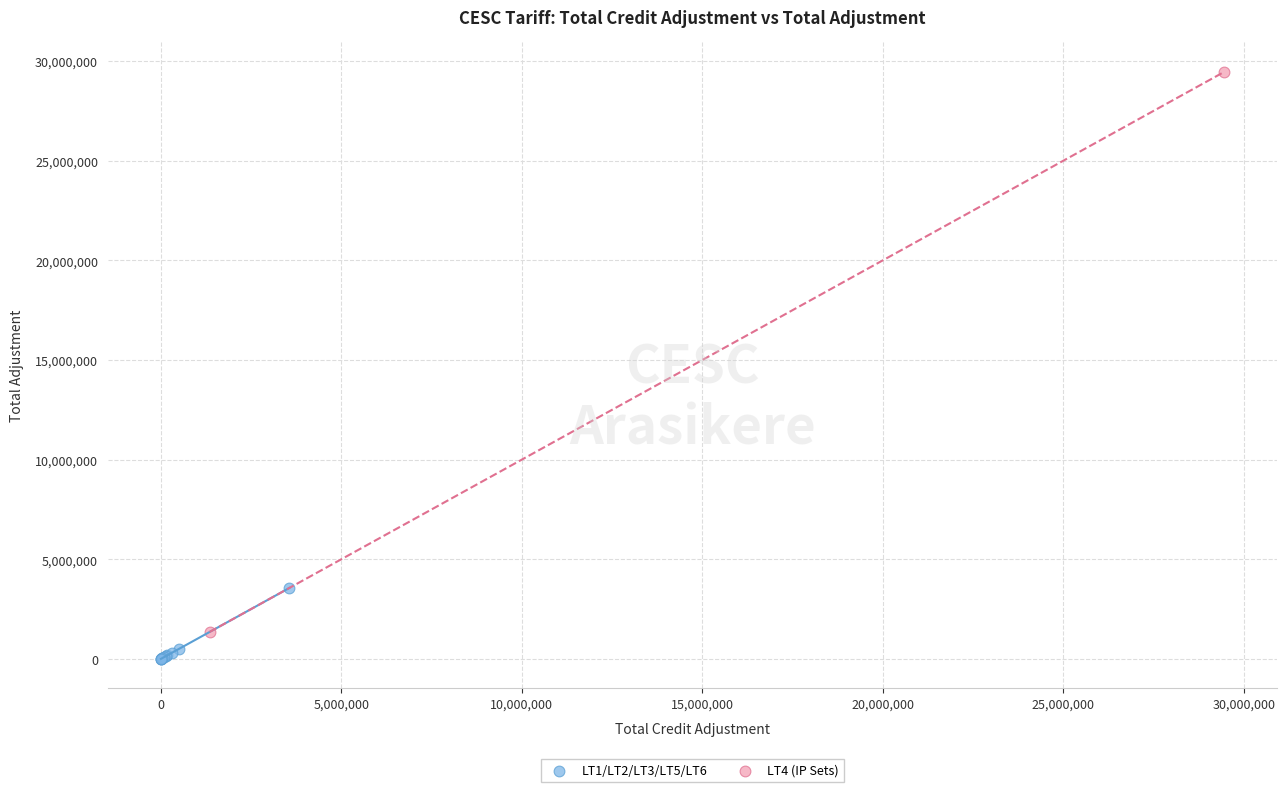

Which series contains the highest Y value?

LT4 (IP Sets)